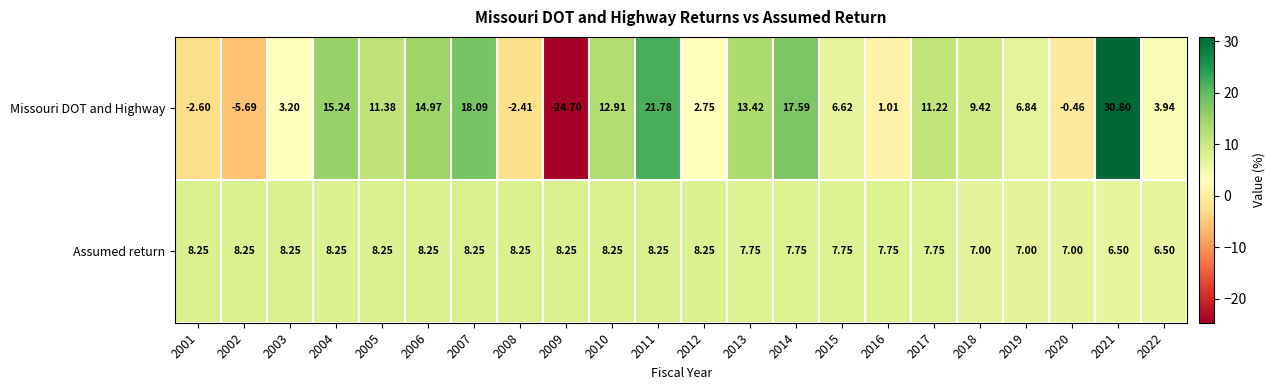

At 2003, list the series in order from largest to smallest.

Assumed return, Missouri DOT and Highway